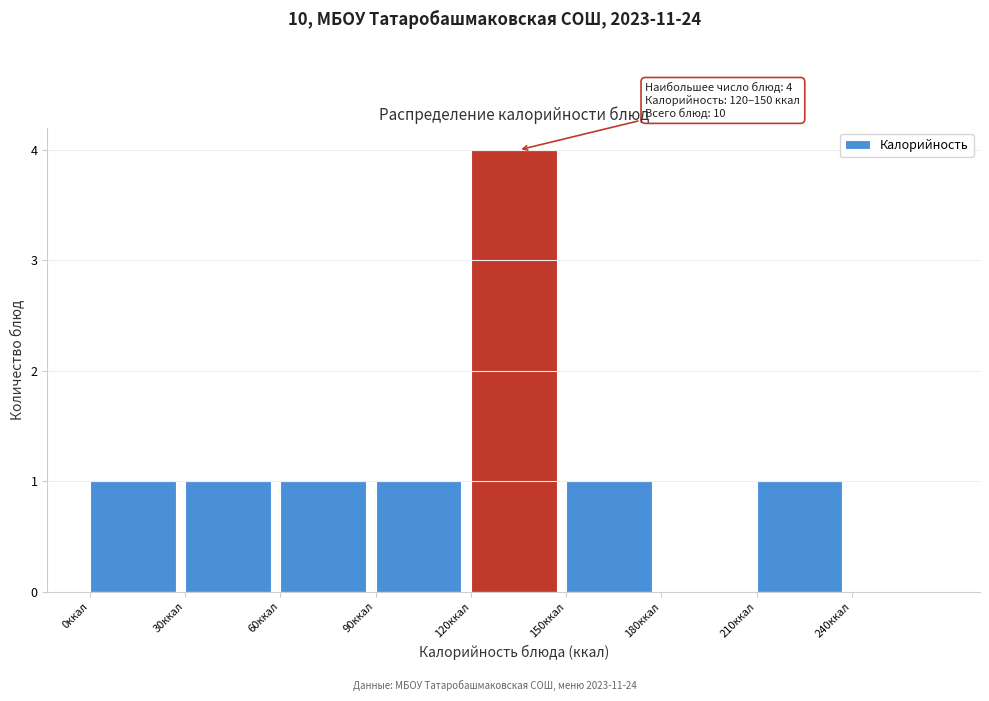

Which range on the x-axis has the tallest bar?

120 to 150